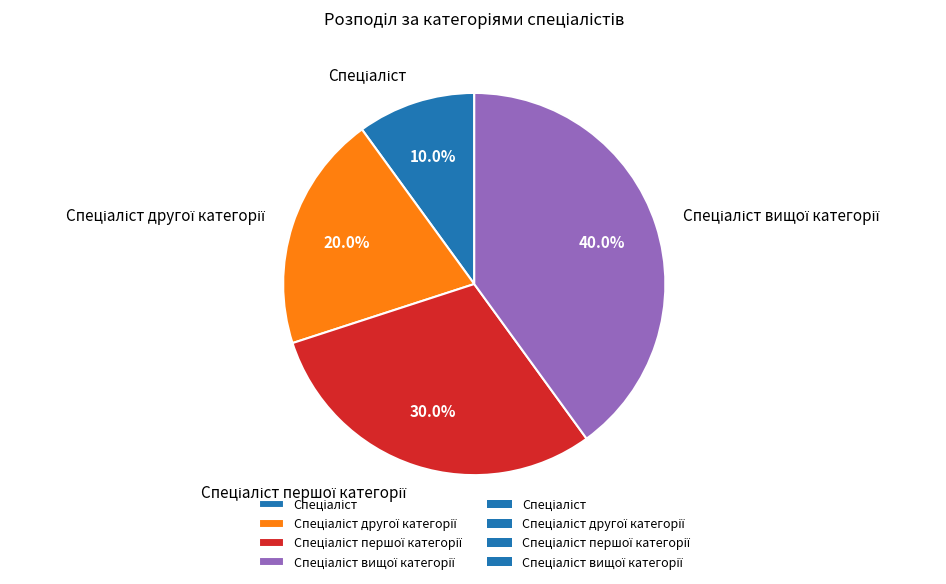

Is there a majority slice in this chart?

No